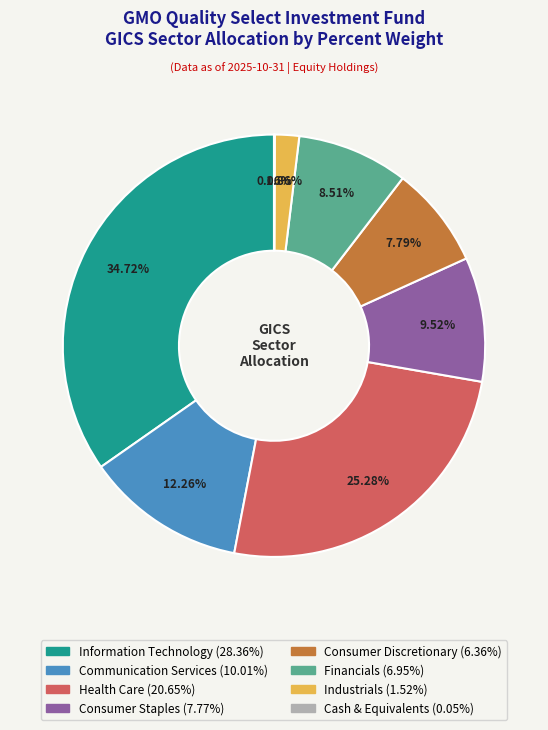

Is there a majority slice in this chart?

No